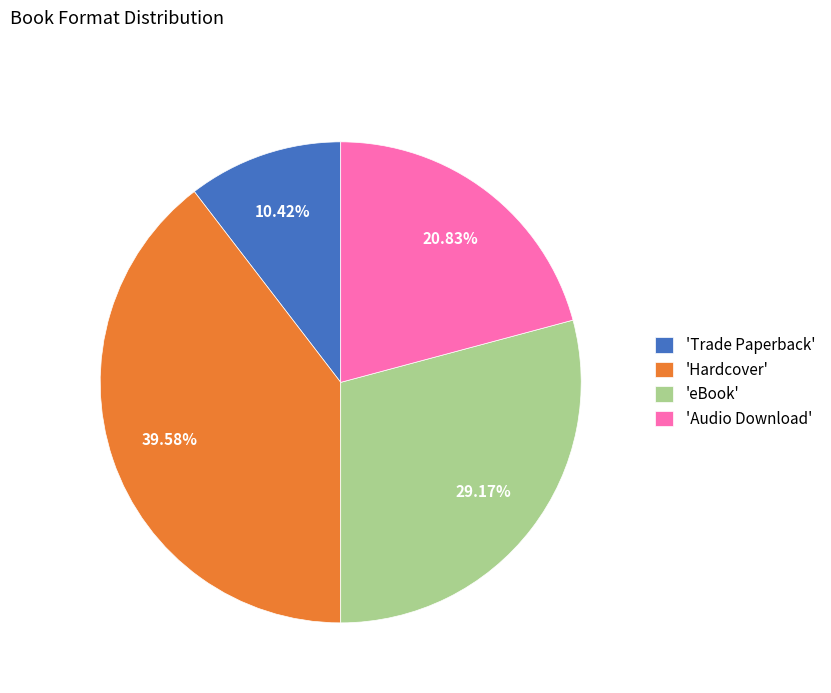

Is the sum of 'Audio Download' and 'Trade Paperback' greater than half?

No